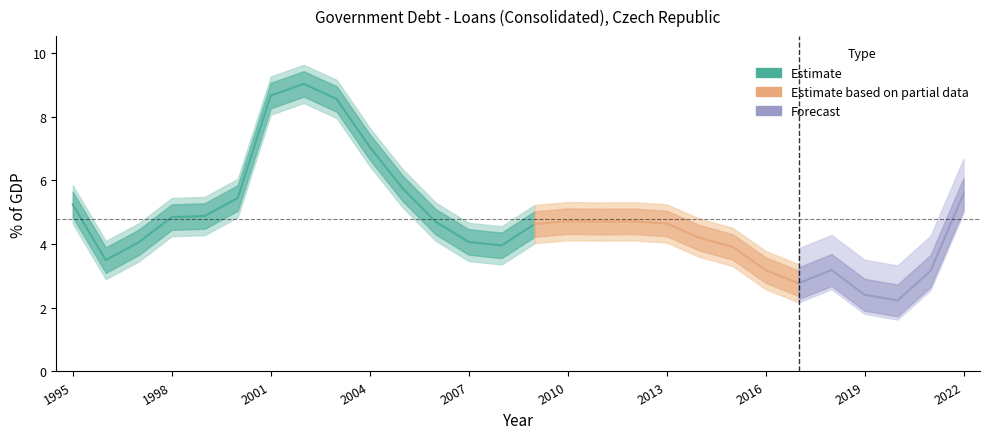

At which category does the data reach its first local peak?

2002